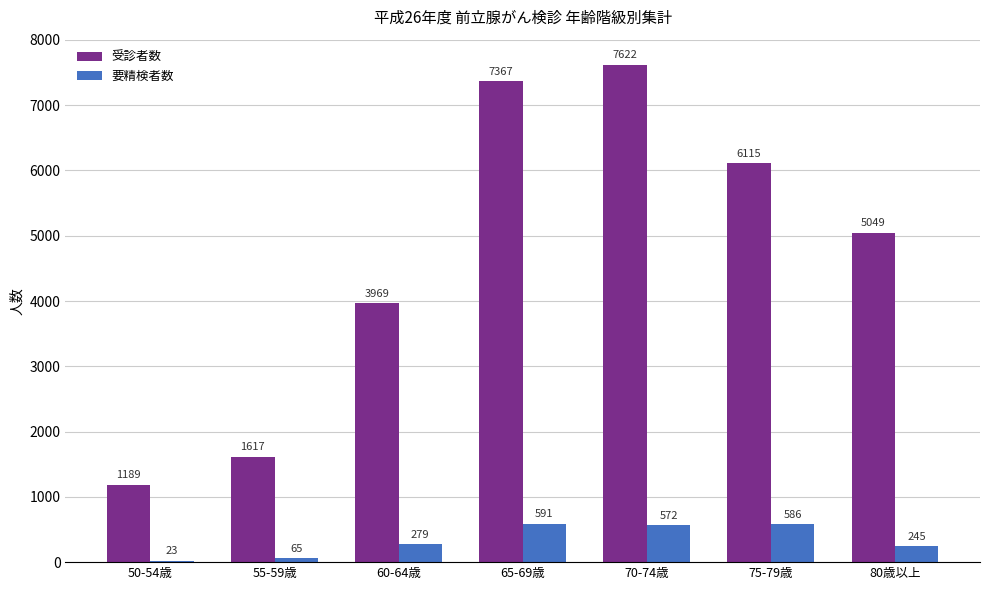

Reading right to left, list all the values displayed in this chart.

受診者数: 5049	6115	7622	7367	3969	1617	1189
要精検者数: 245	586	572	591	279	65	23